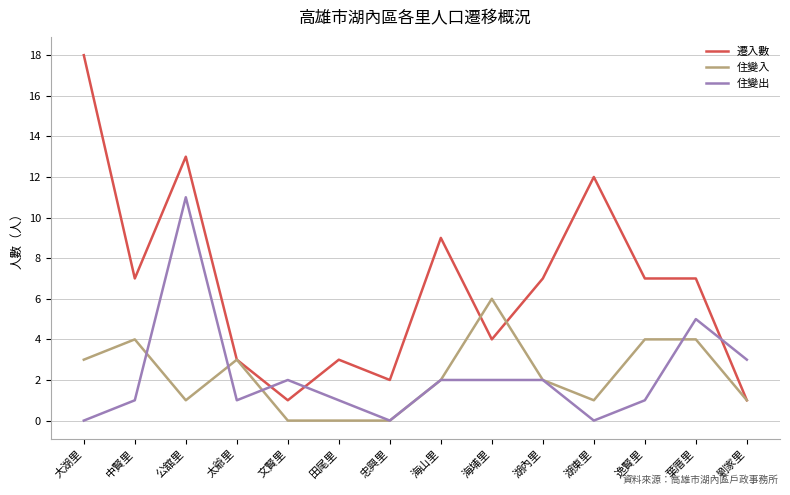

At which category does 住變入 reach its first local valley?

公舘里